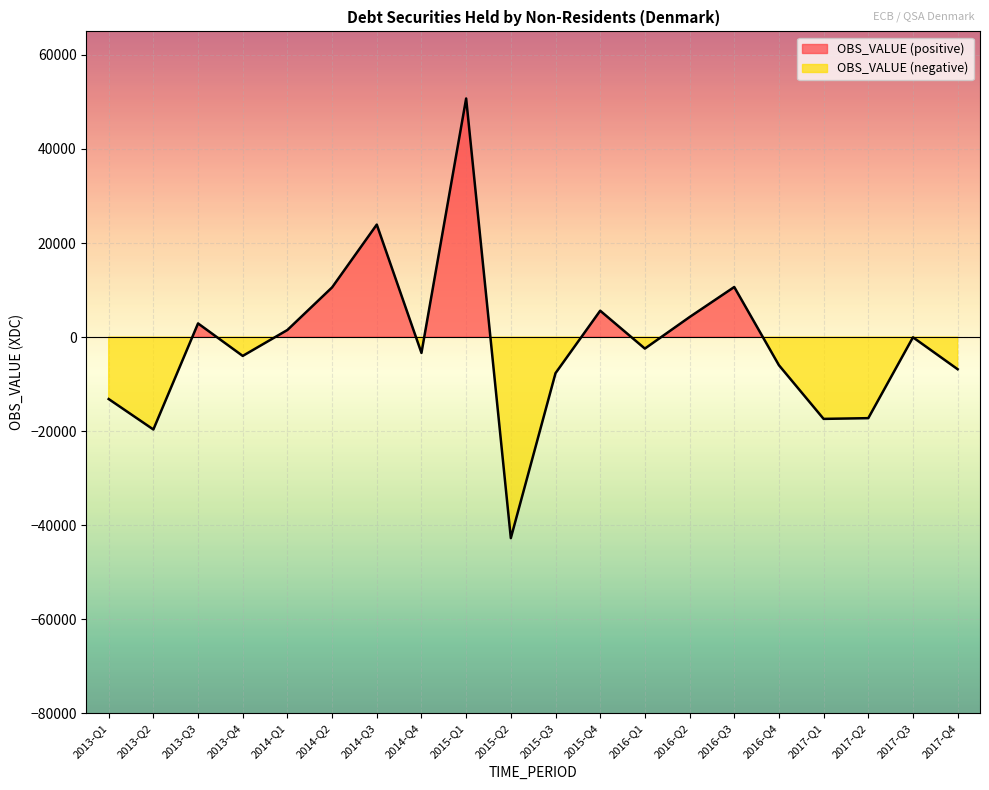

Rank the categories by value from lowest to highest.

2015-Q2, 2013-Q2, 2017-Q1, 2017-Q2, 2013-Q1, 2015-Q3, 2017-Q4, 2016-Q4, 2013-Q4, 2014-Q4, 2016-Q1, 2017-Q3, 2014-Q1, 2013-Q3, 2016-Q2, 2015-Q4, 2014-Q2, 2016-Q3, 2014-Q3, 2015-Q1